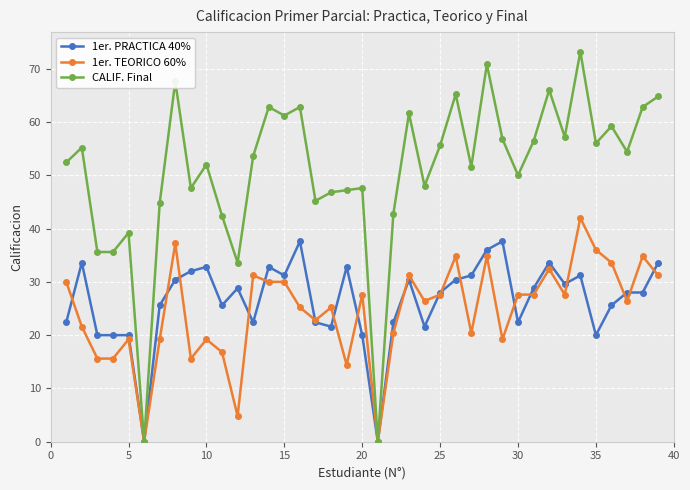

True or false: 1er. TEORICO 60% has more than 2 interior local peaks.

True